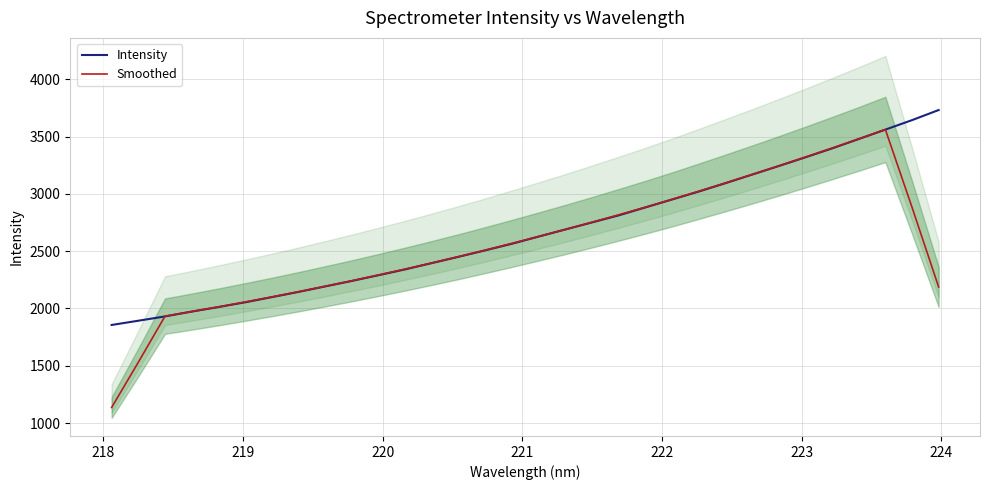

What is the lowest value of the Intensity series?

1855.9